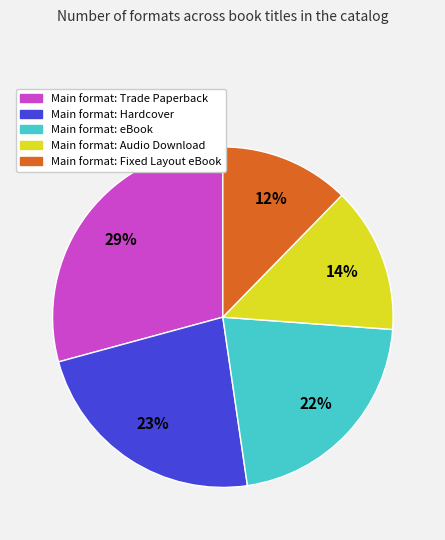

Is there a majority slice in this chart?

No